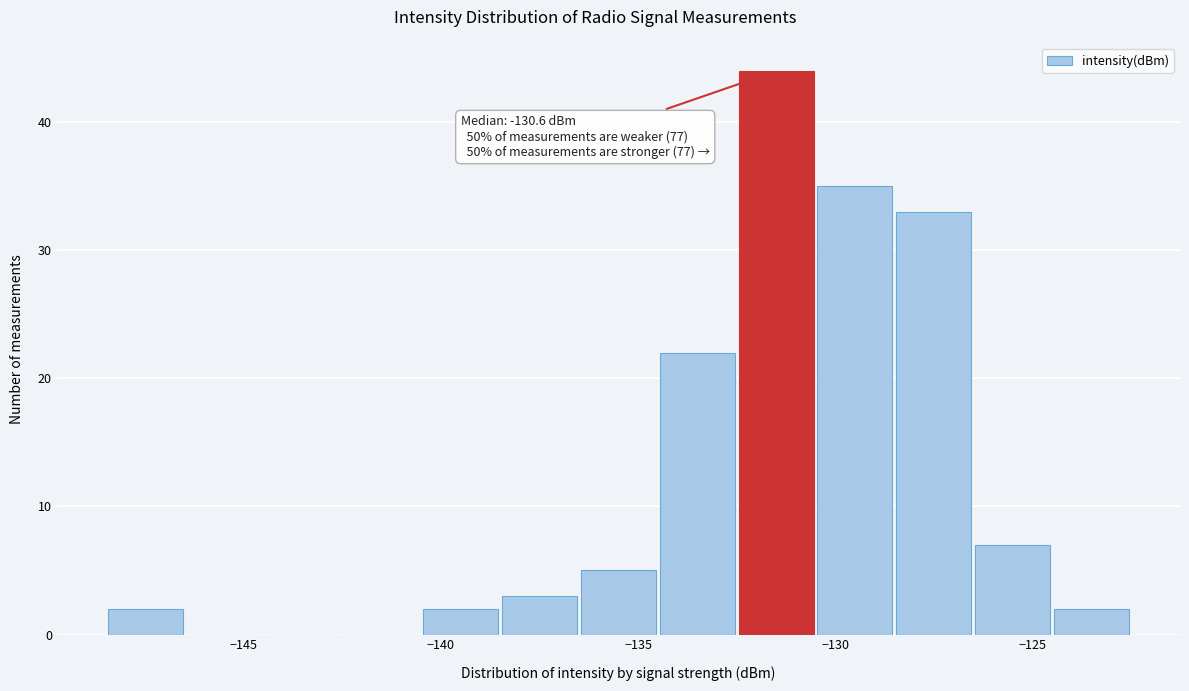

Over which range of the x-axis is the bar tallest?

-132.5 to -130.5